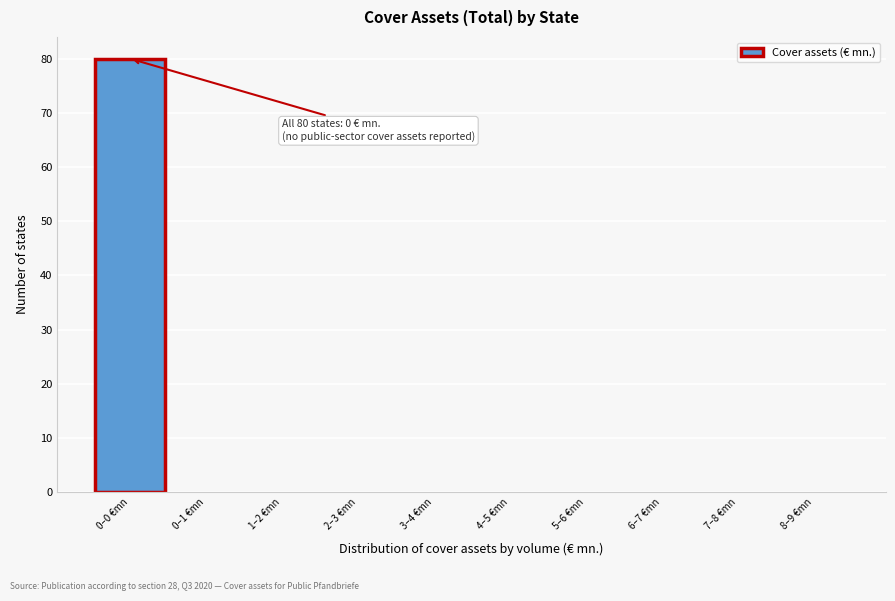

Reading right to left, extract all data points from this chart.

8–9 €mn=0	7–8 €mn=0	6–7 €mn=0	5–6 €mn=0	4–5 €mn=0	3–4 €mn=0	2–3 €mn=0	1–2 €mn=0	0–1 €mn=0	0–0 €mn=80